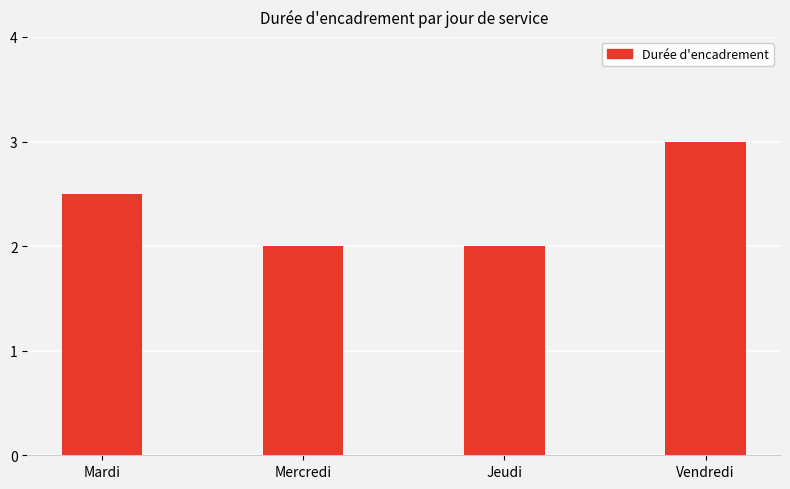

Approximately how many times larger is the value at Mercredi compared to Vendredi?

0.7